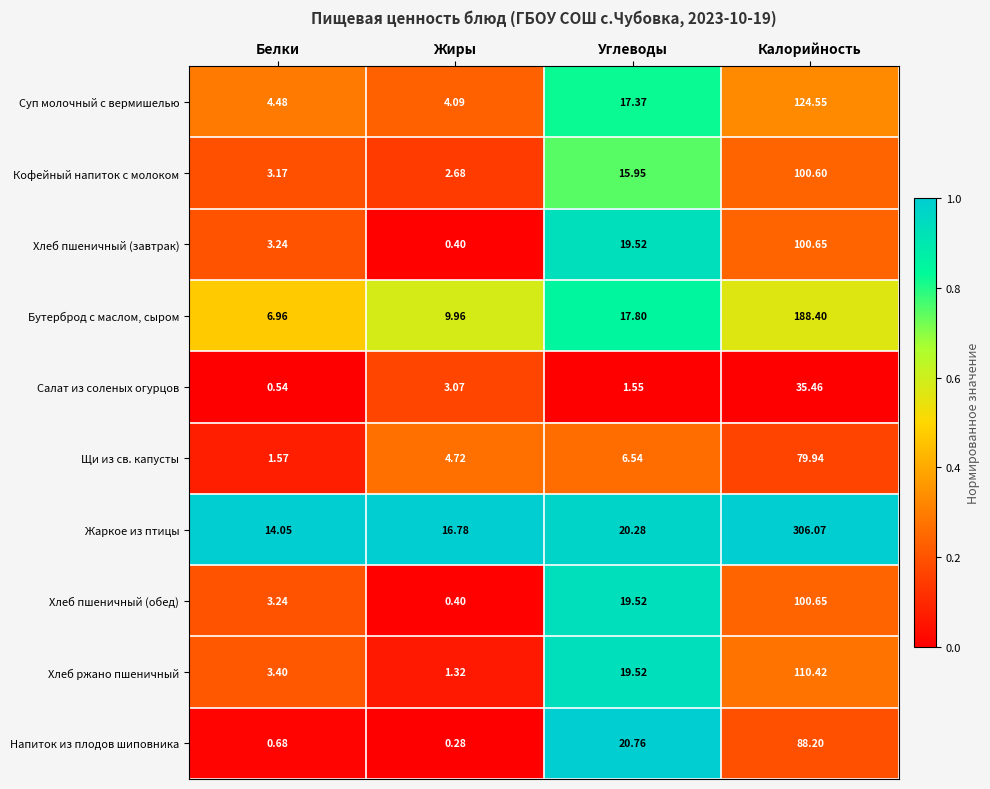

List the labels in order of Салат из соленых огурцов value, smallest first.

Белки, Углеводы, Жиры, Калорийность